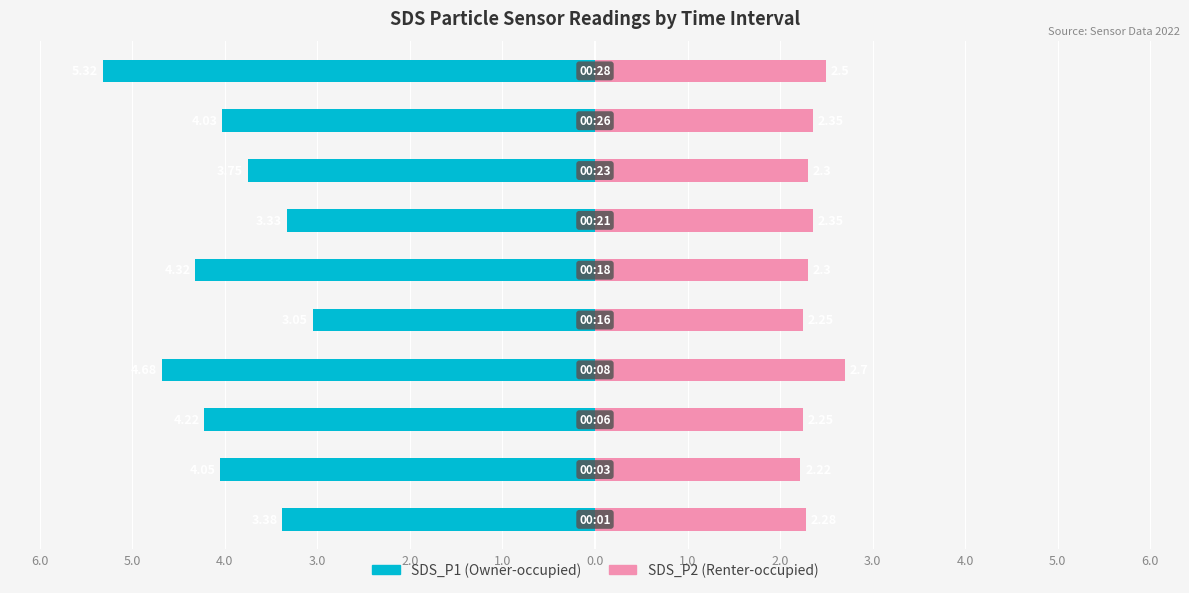

Which series changed the most between 1.0 and 3.0?

SDS_P1